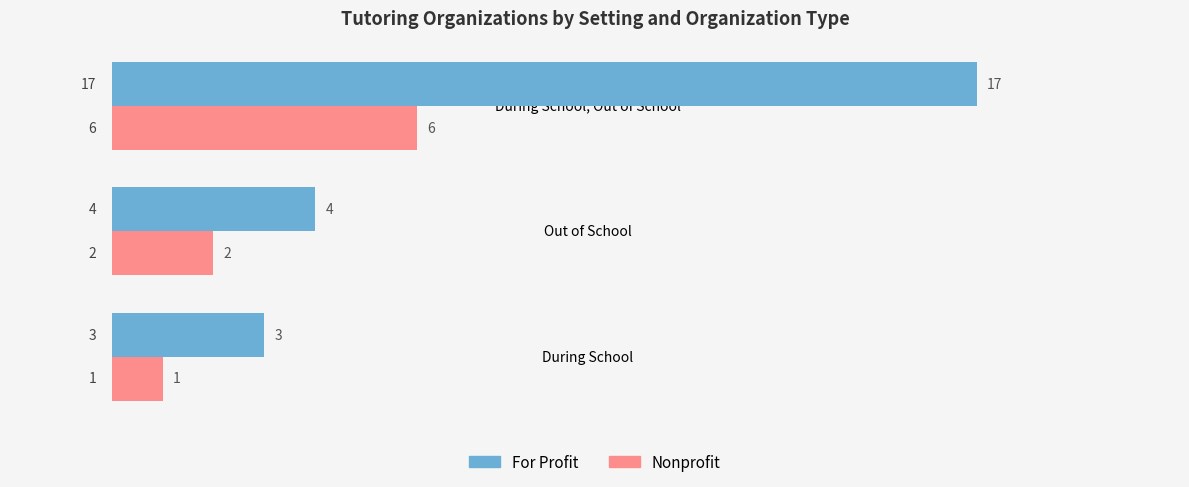

At which category is the sum across all series the highest?

During School, Out of School